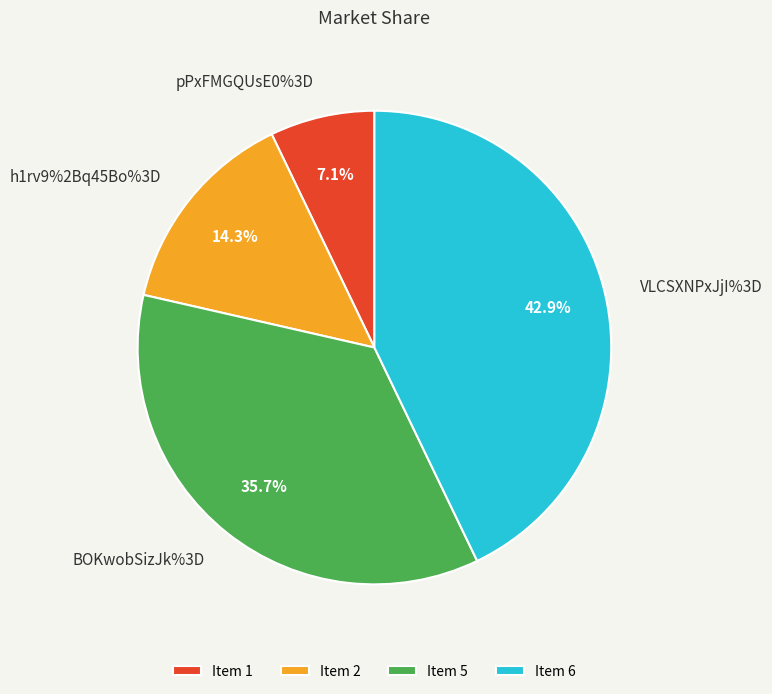

Is it true that VLCSXNPxJjI%3D is 52% of the pie?

False